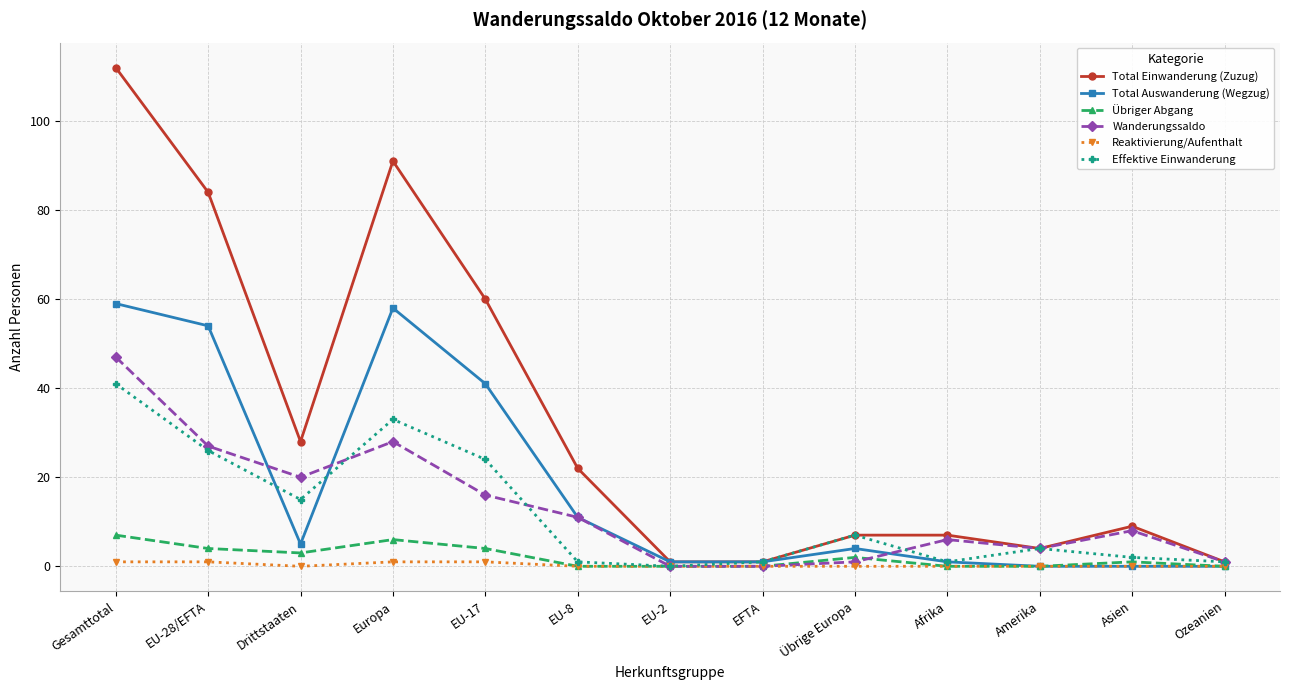

The value of Total Einwanderung (Zuzug) at Asien is 2. True or false?

False